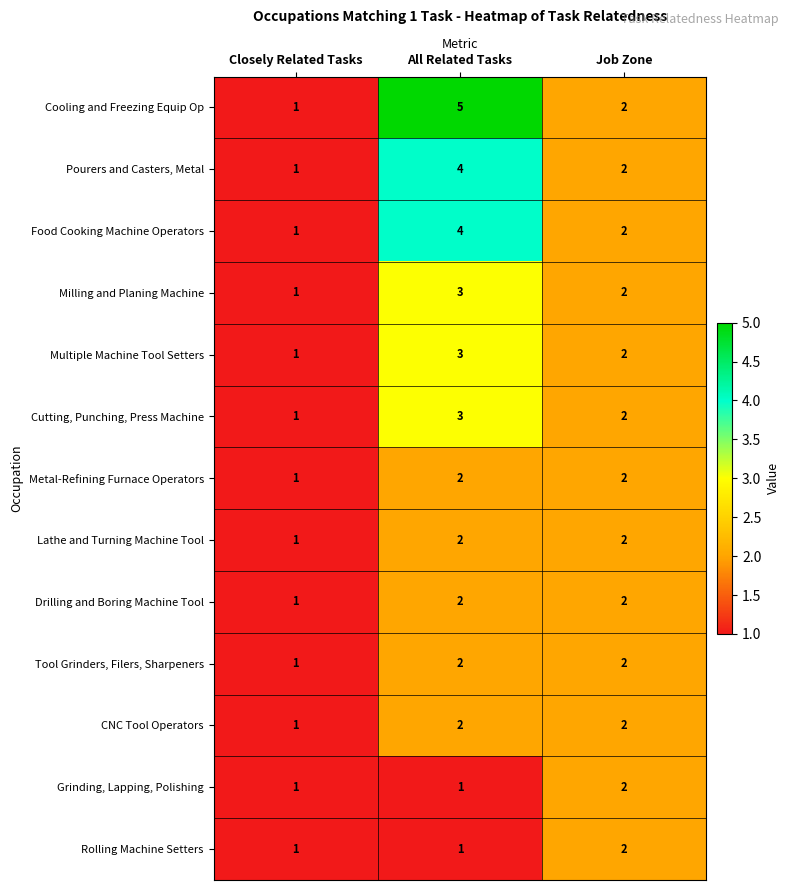

Count the Drilling and Boring Machine Tool values in the range 1 to 2.

3